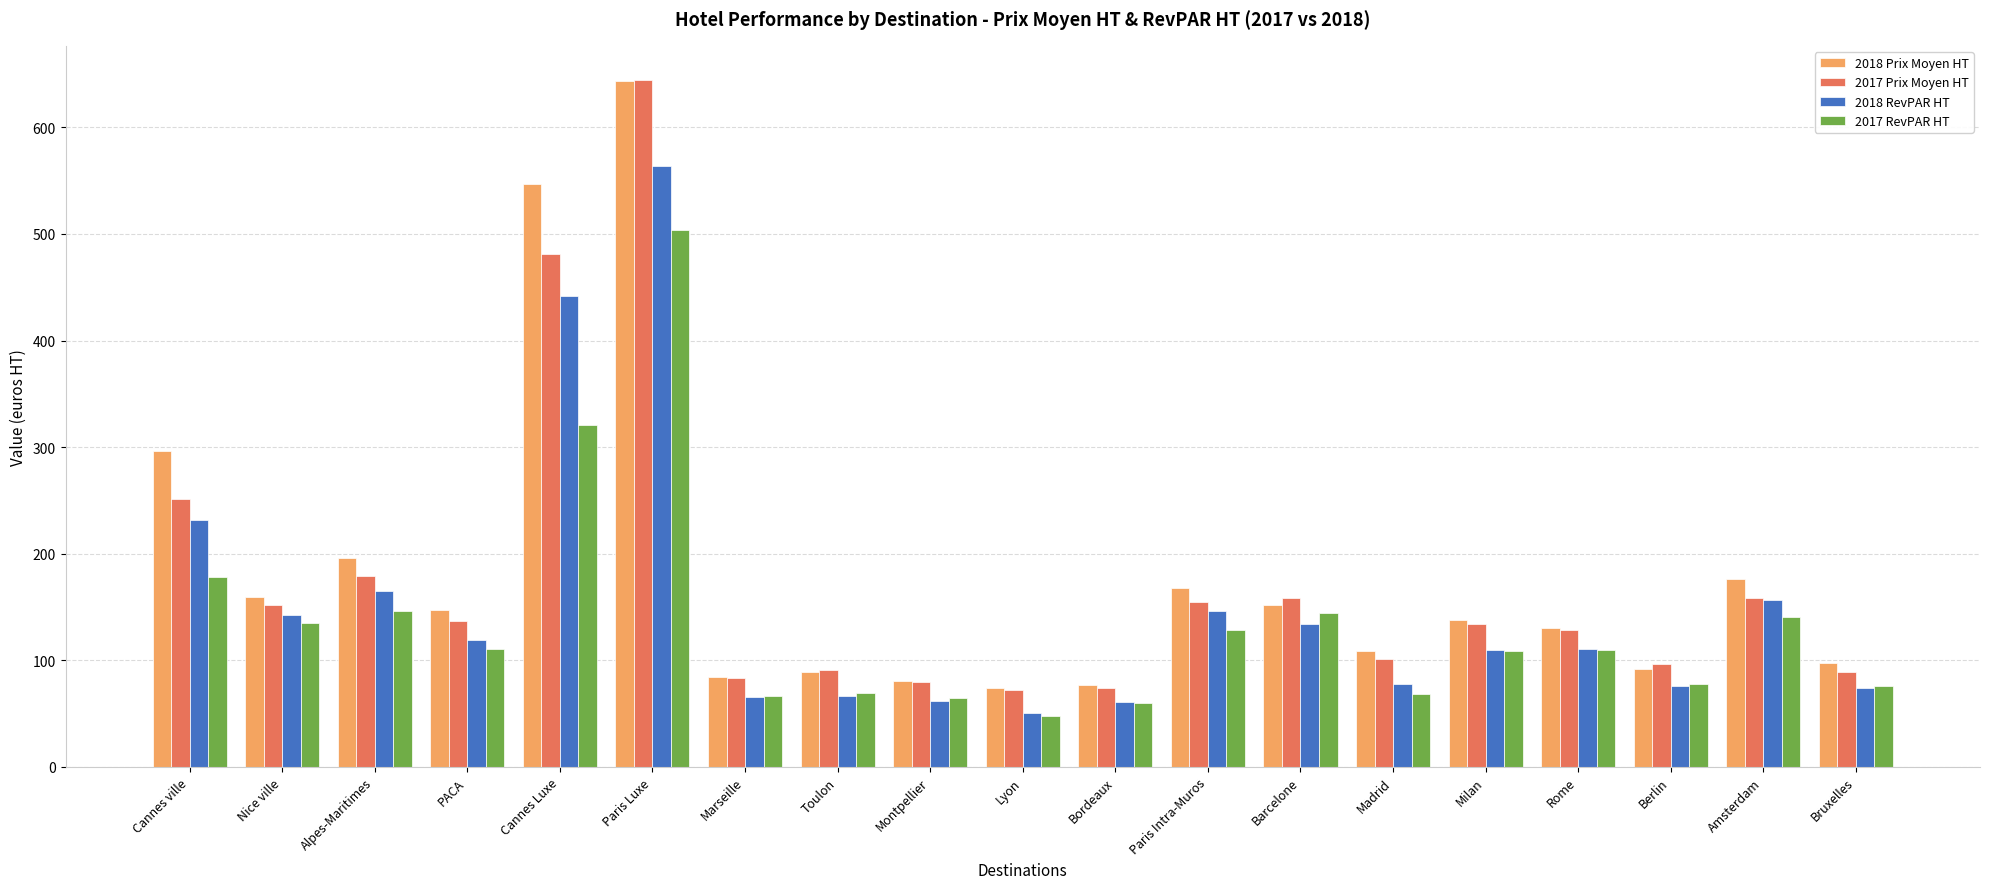

The value of 2017 Prix Moyen HT at Amsterdam is 234.6. True or false?

False